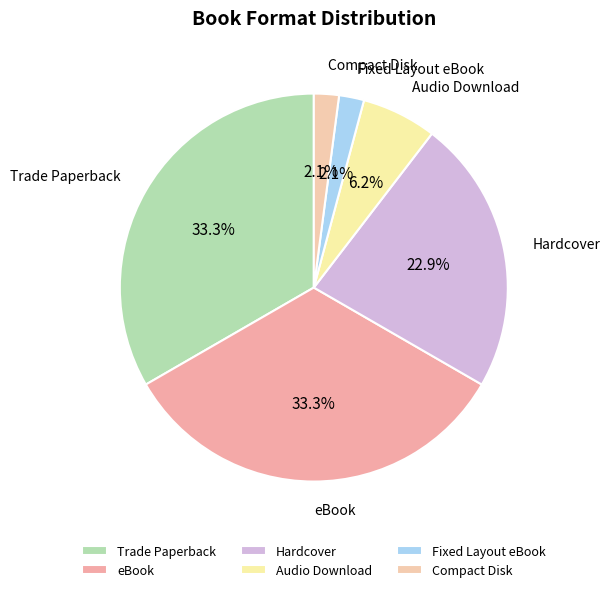

Approximately how many times larger is the value at Hardcover compared to eBook?

0.7